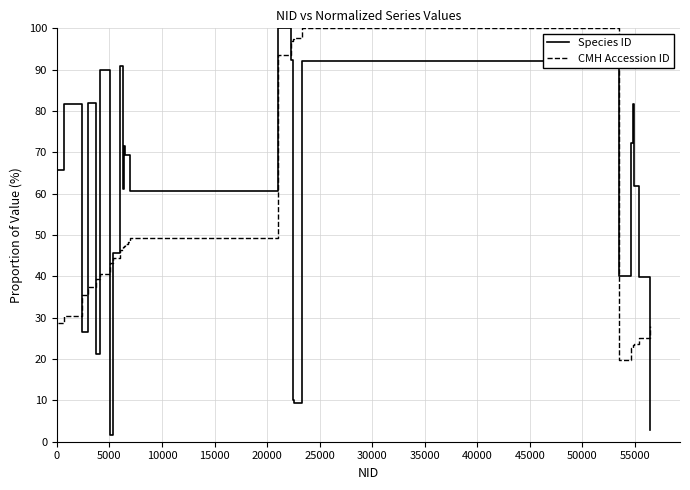

How many times do CMH Accession ID and Species ID cross each other?

9